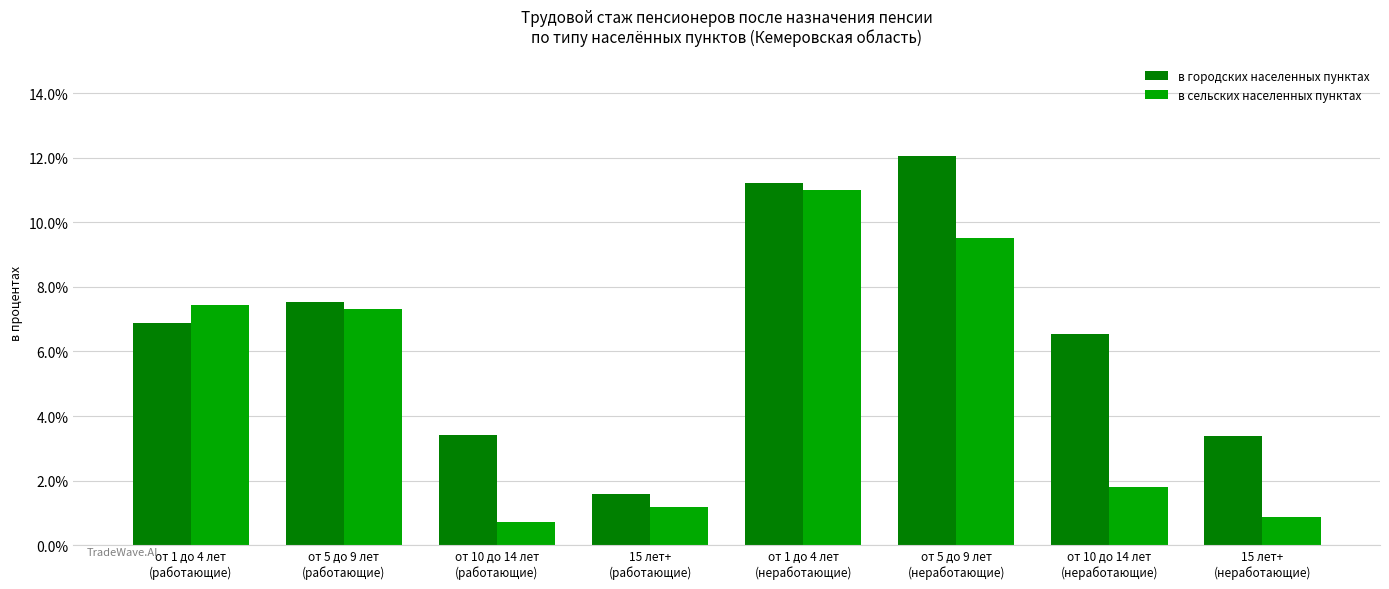

What is the label of the 4th bar from the left?

15 лет+
(работающие)